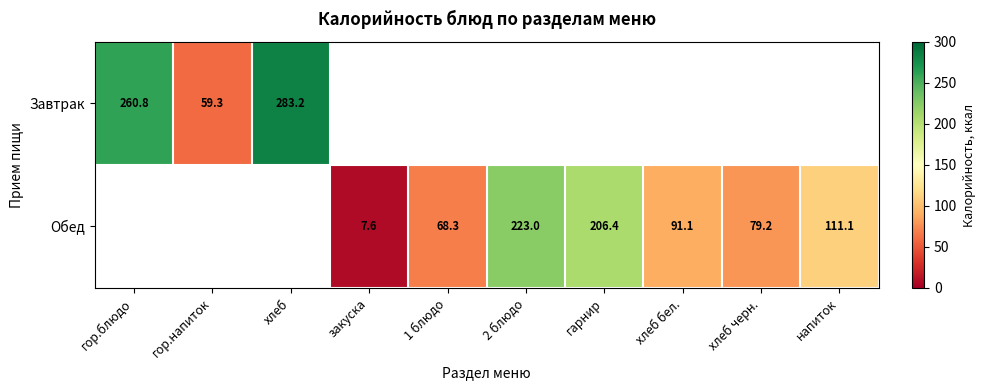

Is it true that Обед equals 79.2 at хлеб черн.?

True